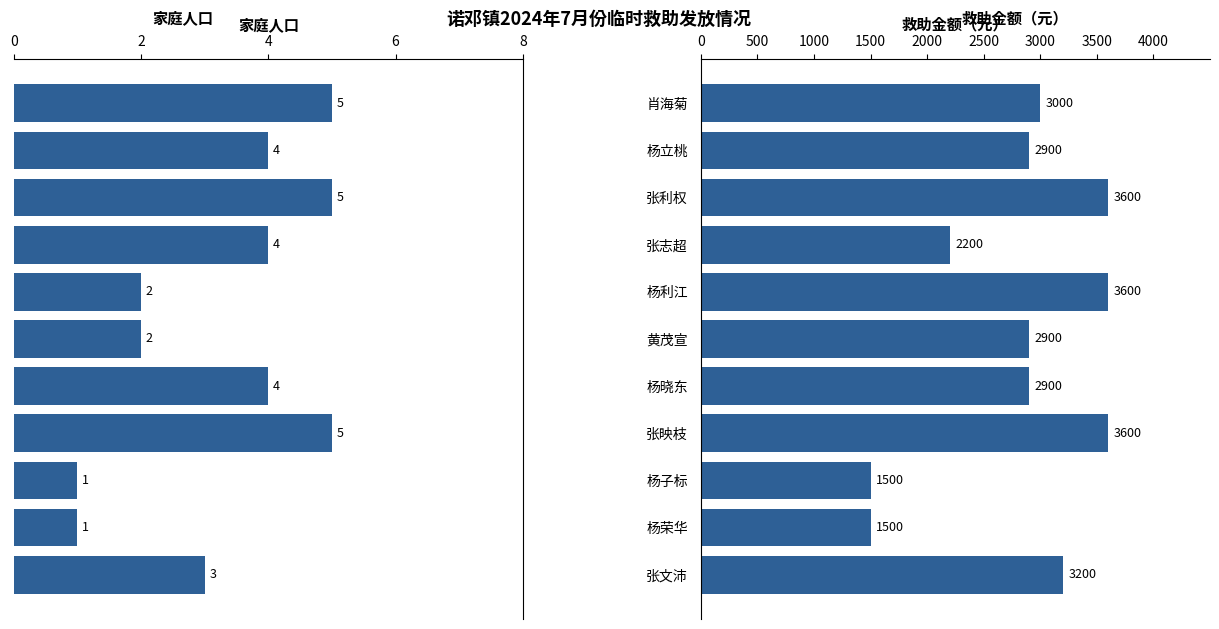

Count the 家庭人口 values in the range 2 to 5.

9